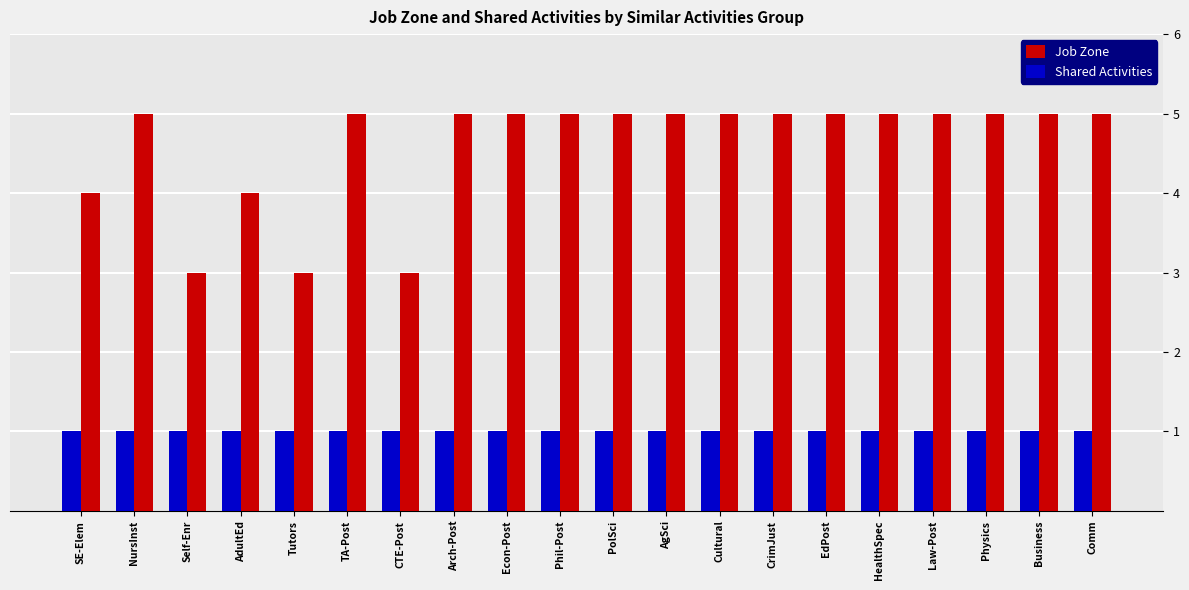

The value of Shared Activities at Business is 1. True or false?

True